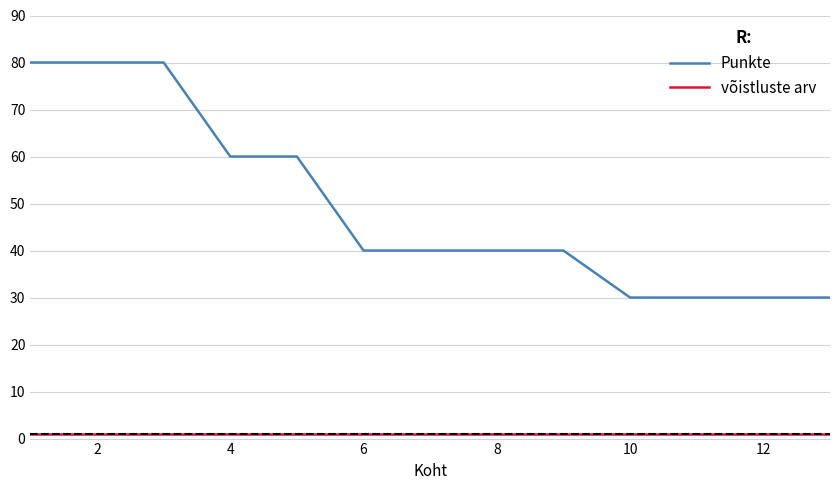

Rank the series by their average value, from highest to lowest.

Punkte, võistluste arv